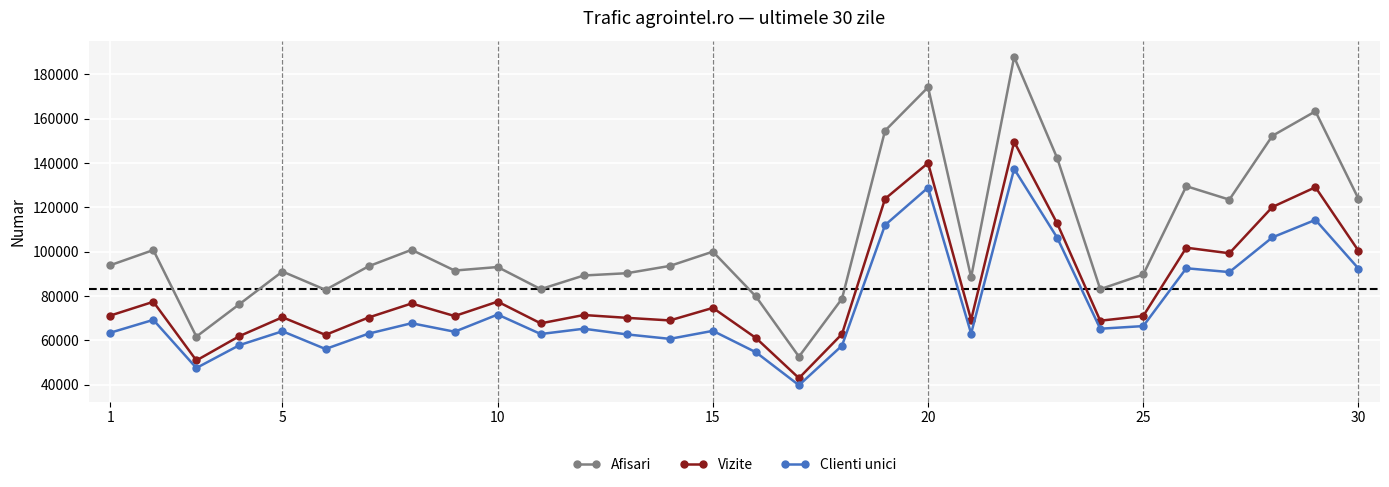

What is the sum of all Vizite values?

2494231